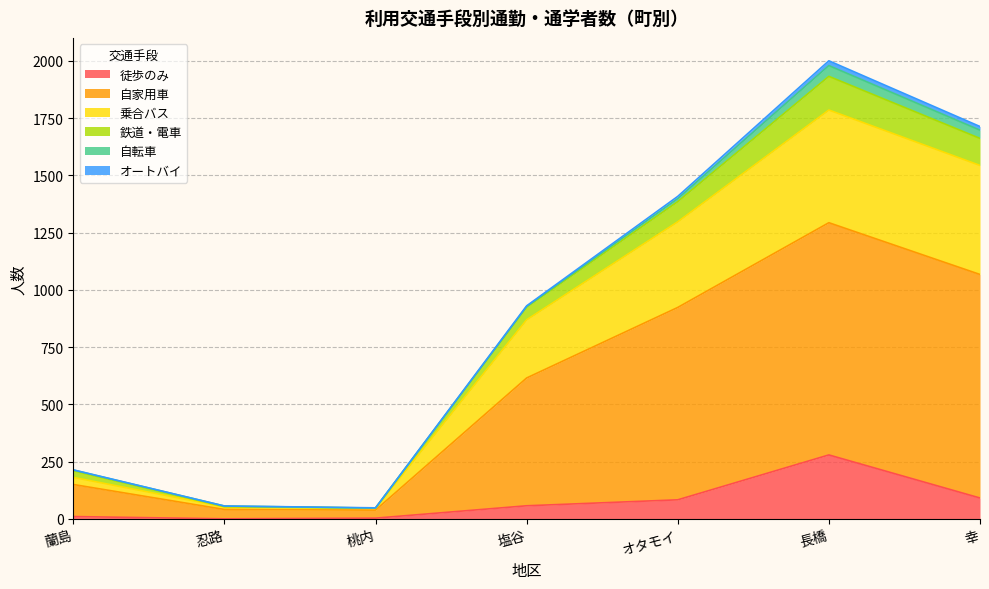

What are all the series names shown in the legend?

徒歩のみ, 自家用車, 乗合バス, 鉄道・電車, 自転車, オートバイ